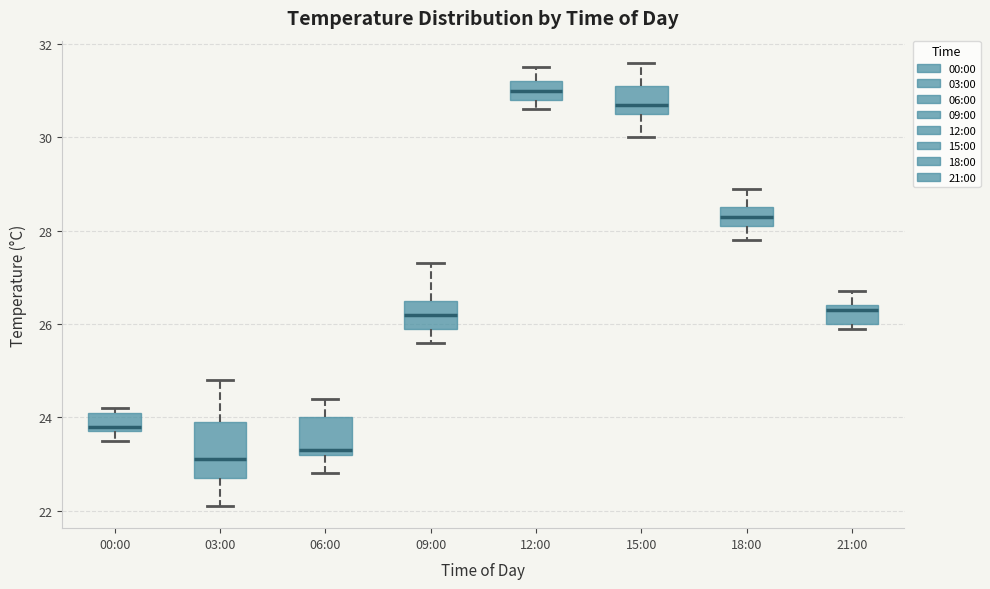

Which box is the tallest, from its lower edge to its upper edge?

03:00